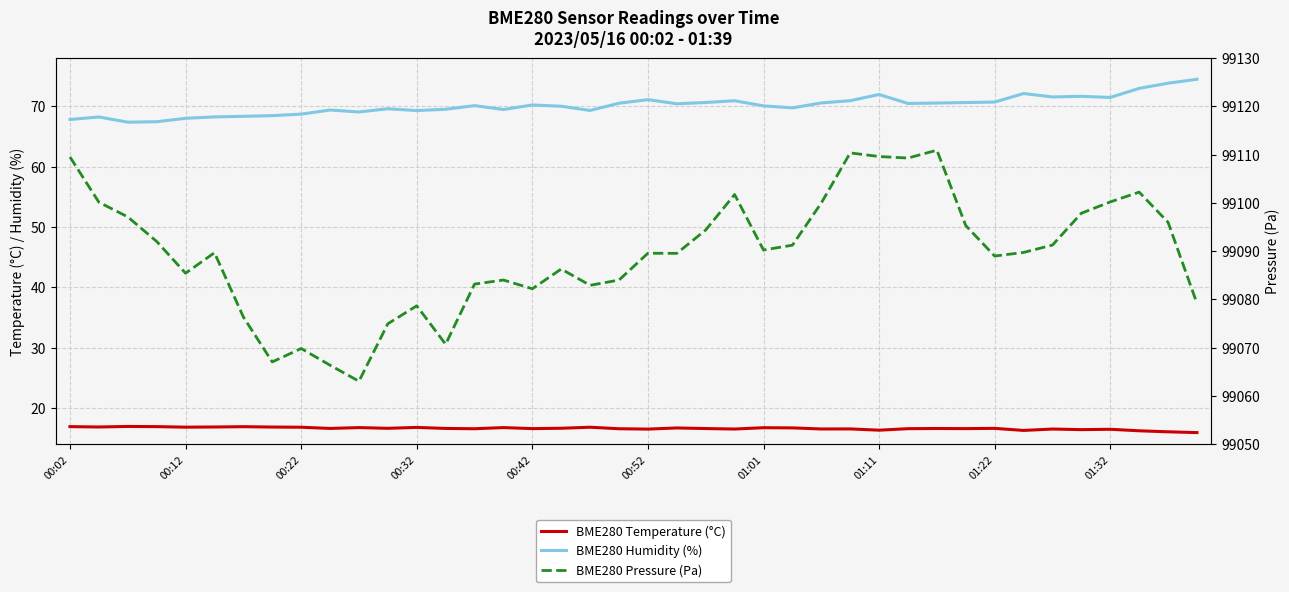

Count the number of categories in the chart.

40